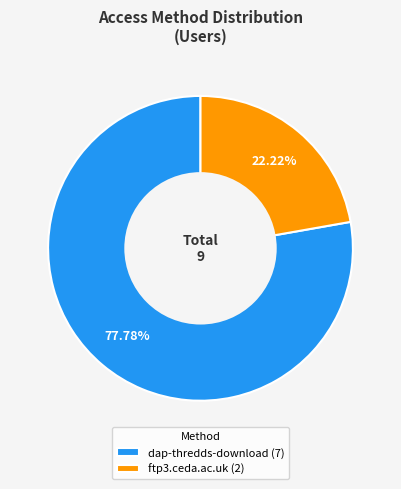

Does ftp3.ceda.ac.uk account for over 50% of the chart?

No